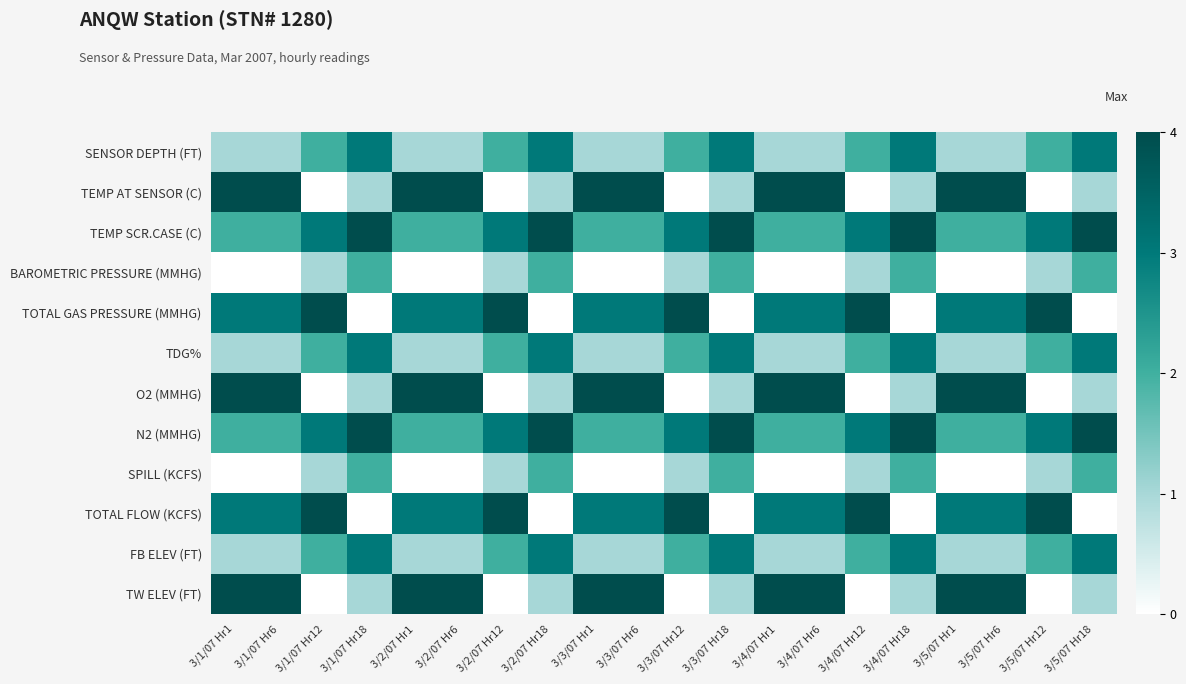

Reading right to left, what are all the values shown in this chart?

SENSOR DEPTH (FT): 3/5/07 Hr18=3	3/5/07 Hr12=2	3/5/07 Hr6=1	3/5/07 Hr1=1	3/4/07 Hr18=3	3/4/07 Hr12=2	3/4/07 Hr6=1	3/4/07 Hr1=1	3/3/07 Hr18=3	3/3/07 Hr12=2	3/3/07 Hr6=1	3/3/07 Hr1=1	3/2/07 Hr18=3	3/2/07 Hr12=2	3/2/07 Hr6=1	3/2/07 Hr1=1	3/1/07 Hr18=3	3/1/07 Hr12=2	3/1/07 Hr6=1	3/1/07 Hr1=1
TEMP AT SENSOR (C): 3/5/07 Hr18=1	3/5/07 Hr12=0	3/5/07 Hr6=4	3/5/07 Hr1=4	3/4/07 Hr18=1	3/4/07 Hr12=0	3/4/07 Hr6=4	3/4/07 Hr1=4	3/3/07 Hr18=1	3/3/07 Hr12=0	3/3/07 Hr6=4	3/3/07 Hr1=4	3/2/07 Hr18=1	3/2/07 Hr12=0	3/2/07 Hr6=4	3/2/07 Hr1=4	3/1/07 Hr18=1	3/1/07 Hr12=0	3/1/07 Hr6=4	3/1/07 Hr1=4
TEMP SCR.CASE (C): 3/5/07 Hr18=4	3/5/07 Hr12=3	3/5/07 Hr6=2	3/5/07 Hr1=2	3/4/07 Hr18=4	3/4/07 Hr12=3	3/4/07 Hr6=2	3/4/07 Hr1=2	3/3/07 Hr18=4	3/3/07 Hr12=3	3/3/07 Hr6=2	3/3/07 Hr1=2	3/2/07 Hr18=4	3/2/07 Hr12=3	3/2/07 Hr6=2	3/2/07 Hr1=2	3/1/07 Hr18=4	3/1/07 Hr12=3	3/1/07 Hr6=2	3/1/07 Hr1=2
BAROMETRIC PRESSURE (MMHG): 3/5/07 Hr18=2	3/5/07 Hr12=1	3/5/07 Hr6=0	3/5/07 Hr1=0	3/4/07 Hr18=2	3/4/07 Hr12=1	3/4/07 Hr6=0	3/4/07 Hr1=0	3/3/07 Hr18=2	3/3/07 Hr12=1	3/3/07 Hr6=0	3/3/07 Hr1=0	3/2/07 Hr18=2	3/2/07 Hr12=1	3/2/07 Hr6=0	3/2/07 Hr1=0	3/1/07 Hr18=2	3/1/07 Hr12=1	3/1/07 Hr6=0	3/1/07 Hr1=0
TOTAL GAS PRESSURE (MMHG): 3/5/07 Hr18=0	3/5/07 Hr12=4	3/5/07 Hr6=3	3/5/07 Hr1=3	3/4/07 Hr18=0	3/4/07 Hr12=4	3/4/07 Hr6=3	3/4/07 Hr1=3	3/3/07 Hr18=0	3/3/07 Hr12=4	3/3/07 Hr6=3	3/3/07 Hr1=3	3/2/07 Hr18=0	3/2/07 Hr12=4	3/2/07 Hr6=3	3/2/07 Hr1=3	3/1/07 Hr18=0	3/1/07 Hr12=4	3/1/07 Hr6=3	3/1/07 Hr1=3
TDG%: 3/5/07 Hr18=3	3/5/07 Hr12=2	3/5/07 Hr6=1	3/5/07 Hr1=1	3/4/07 Hr18=3	3/4/07 Hr12=2	3/4/07 Hr6=1	3/4/07 Hr1=1	3/3/07 Hr18=3	3/3/07 Hr12=2	3/3/07 Hr6=1	3/3/07 Hr1=1	3/2/07 Hr18=3	3/2/07 Hr12=2	3/2/07 Hr6=1	3/2/07 Hr1=1	3/1/07 Hr18=3	3/1/07 Hr12=2	3/1/07 Hr6=1	3/1/07 Hr1=1
O2 (MMHG): 3/5/07 Hr18=1	3/5/07 Hr12=0	3/5/07 Hr6=4	3/5/07 Hr1=4	3/4/07 Hr18=1	3/4/07 Hr12=0	3/4/07 Hr6=4	3/4/07 Hr1=4	3/3/07 Hr18=1	3/3/07 Hr12=0	3/3/07 Hr6=4	3/3/07 Hr1=4	3/2/07 Hr18=1	3/2/07 Hr12=0	3/2/07 Hr6=4	3/2/07 Hr1=4	3/1/07 Hr18=1	3/1/07 Hr12=0	3/1/07 Hr6=4	3/1/07 Hr1=4
N2 (MMHG): 3/5/07 Hr18=4	3/5/07 Hr12=3	3/5/07 Hr6=2	3/5/07 Hr1=2	3/4/07 Hr18=4	3/4/07 Hr12=3	3/4/07 Hr6=2	3/4/07 Hr1=2	3/3/07 Hr18=4	3/3/07 Hr12=3	3/3/07 Hr6=2	3/3/07 Hr1=2	3/2/07 Hr18=4	3/2/07 Hr12=3	3/2/07 Hr6=2	3/2/07 Hr1=2	3/1/07 Hr18=4	3/1/07 Hr12=3	3/1/07 Hr6=2	3/1/07 Hr1=2
SPILL (KCFS): 3/5/07 Hr18=2	3/5/07 Hr12=1	3/5/07 Hr6=0	3/5/07 Hr1=0	3/4/07 Hr18=2	3/4/07 Hr12=1	3/4/07 Hr6=0	3/4/07 Hr1=0	3/3/07 Hr18=2	3/3/07 Hr12=1	3/3/07 Hr6=0	3/3/07 Hr1=0	3/2/07 Hr18=2	3/2/07 Hr12=1	3/2/07 Hr6=0	3/2/07 Hr1=0	3/1/07 Hr18=2	3/1/07 Hr12=1	3/1/07 Hr6=0	3/1/07 Hr1=0
TOTAL FLOW (KCFS): 3/5/07 Hr18=0	3/5/07 Hr12=4	3/5/07 Hr6=3	3/5/07 Hr1=3	3/4/07 Hr18=0	3/4/07 Hr12=4	3/4/07 Hr6=3	3/4/07 Hr1=3	3/3/07 Hr18=0	3/3/07 Hr12=4	3/3/07 Hr6=3	3/3/07 Hr1=3	3/2/07 Hr18=0	3/2/07 Hr12=4	3/2/07 Hr6=3	3/2/07 Hr1=3	3/1/07 Hr18=0	3/1/07 Hr12=4	3/1/07 Hr6=3	3/1/07 Hr1=3
FB ELEV (FT): 3/5/07 Hr18=3	3/5/07 Hr12=2	3/5/07 Hr6=1	3/5/07 Hr1=1	3/4/07 Hr18=3	3/4/07 Hr12=2	3/4/07 Hr6=1	3/4/07 Hr1=1	3/3/07 Hr18=3	3/3/07 Hr12=2	3/3/07 Hr6=1	3/3/07 Hr1=1	3/2/07 Hr18=3	3/2/07 Hr12=2	3/2/07 Hr6=1	3/2/07 Hr1=1	3/1/07 Hr18=3	3/1/07 Hr12=2	3/1/07 Hr6=1	3/1/07 Hr1=1
TW ELEV (FT): 3/5/07 Hr18=1	3/5/07 Hr12=0	3/5/07 Hr6=4	3/5/07 Hr1=4	3/4/07 Hr18=1	3/4/07 Hr12=0	3/4/07 Hr6=4	3/4/07 Hr1=4	3/3/07 Hr18=1	3/3/07 Hr12=0	3/3/07 Hr6=4	3/3/07 Hr1=4	3/2/07 Hr18=1	3/2/07 Hr12=0	3/2/07 Hr6=4	3/2/07 Hr1=4	3/1/07 Hr18=1	3/1/07 Hr12=0	3/1/07 Hr6=4	3/1/07 Hr1=4